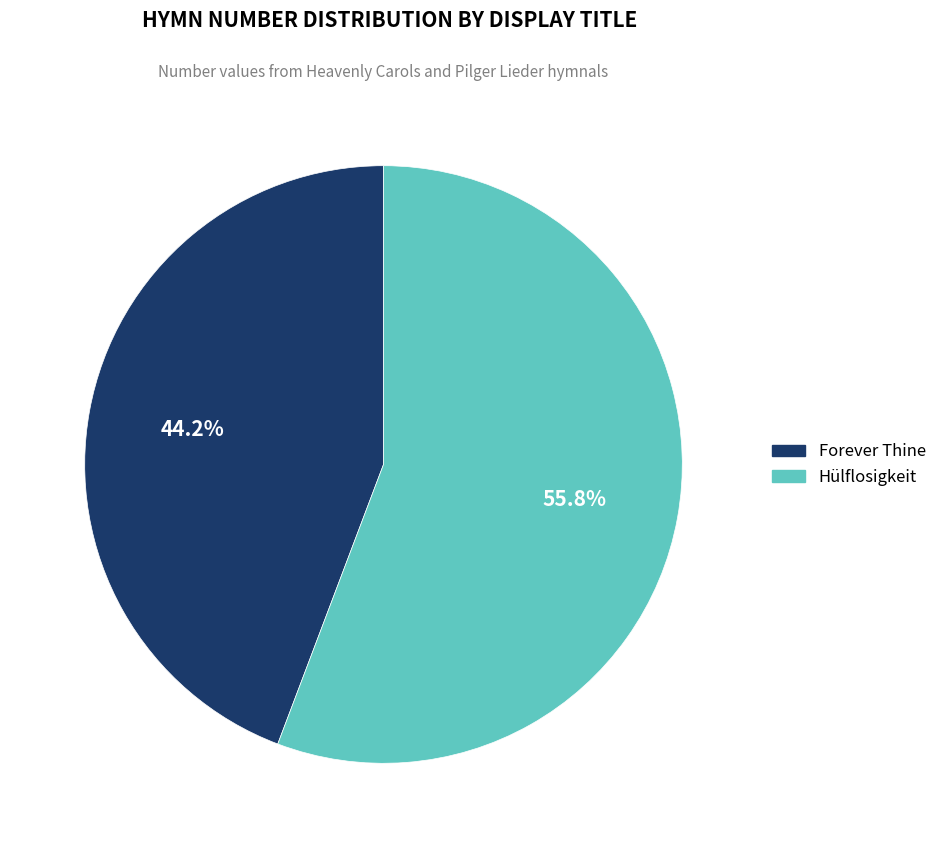

What percentage is the Hülflosigkeit slice, to the nearest percent?

56%